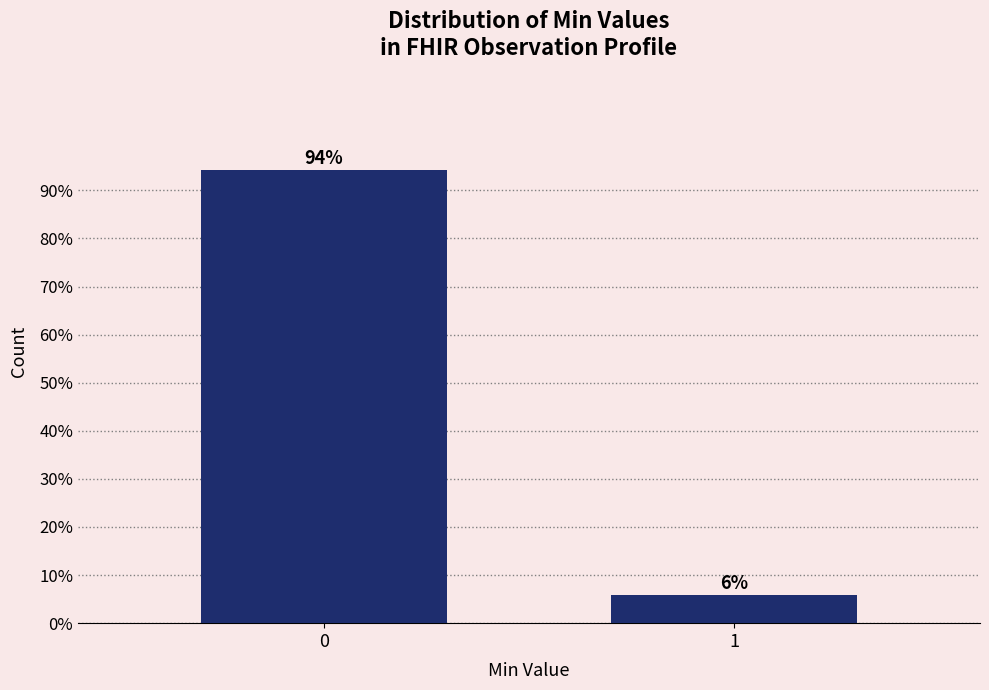

What is the value of the 2nd bar from the left?

5.8